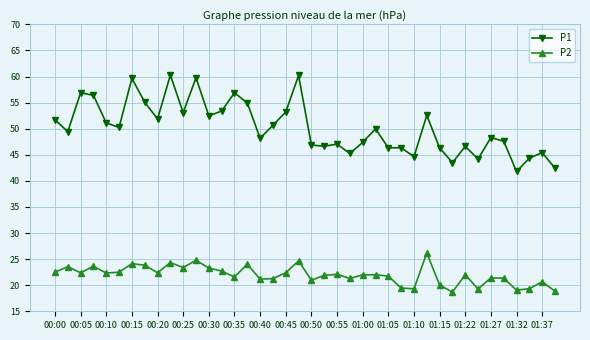

Which series has the largest total across all categories?

P1